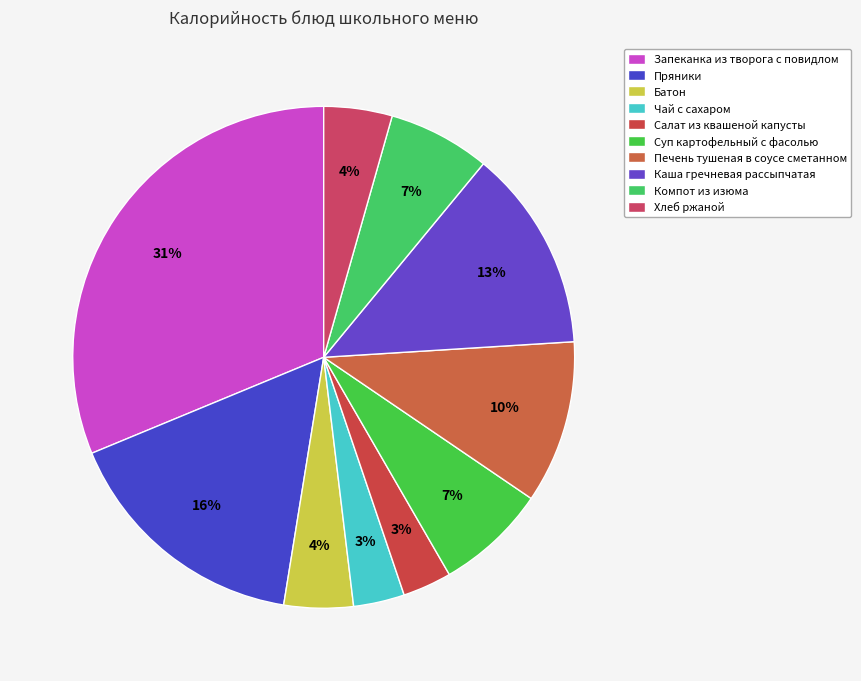

Rank the categories by value from highest to lowest.

Запеканка из творога с повидлом, Пряники, Каша гречневая рассыпчатая, Печень тушеная в соусе сметанном, Суп картофельный с фасолью, Компот из изюма, Батон, Хлеб ржаной, Чай с сахаром, Салат из квашеной капусты